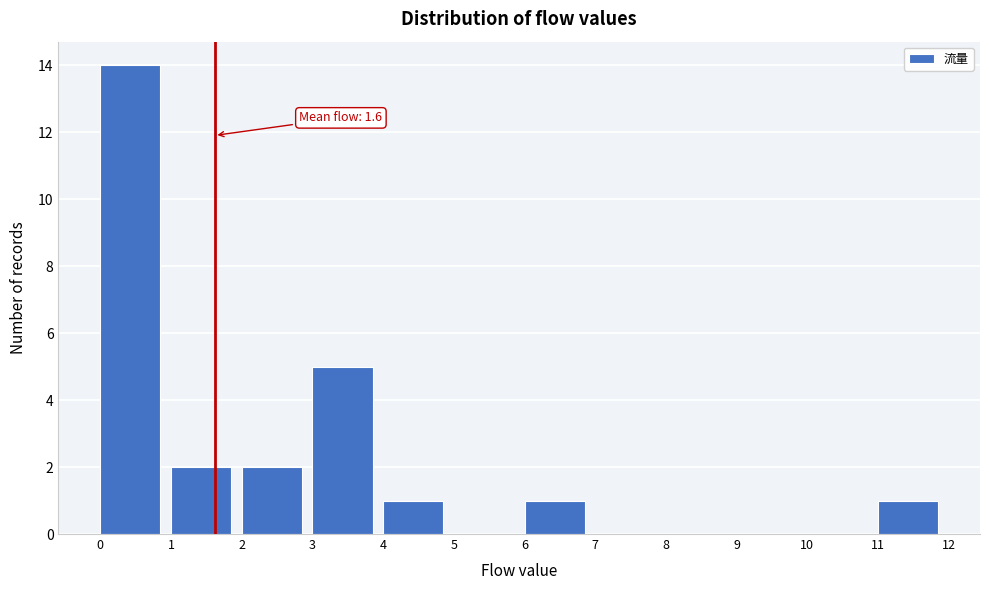

Which range on the x-axis has the tallest bar?

0 to 1